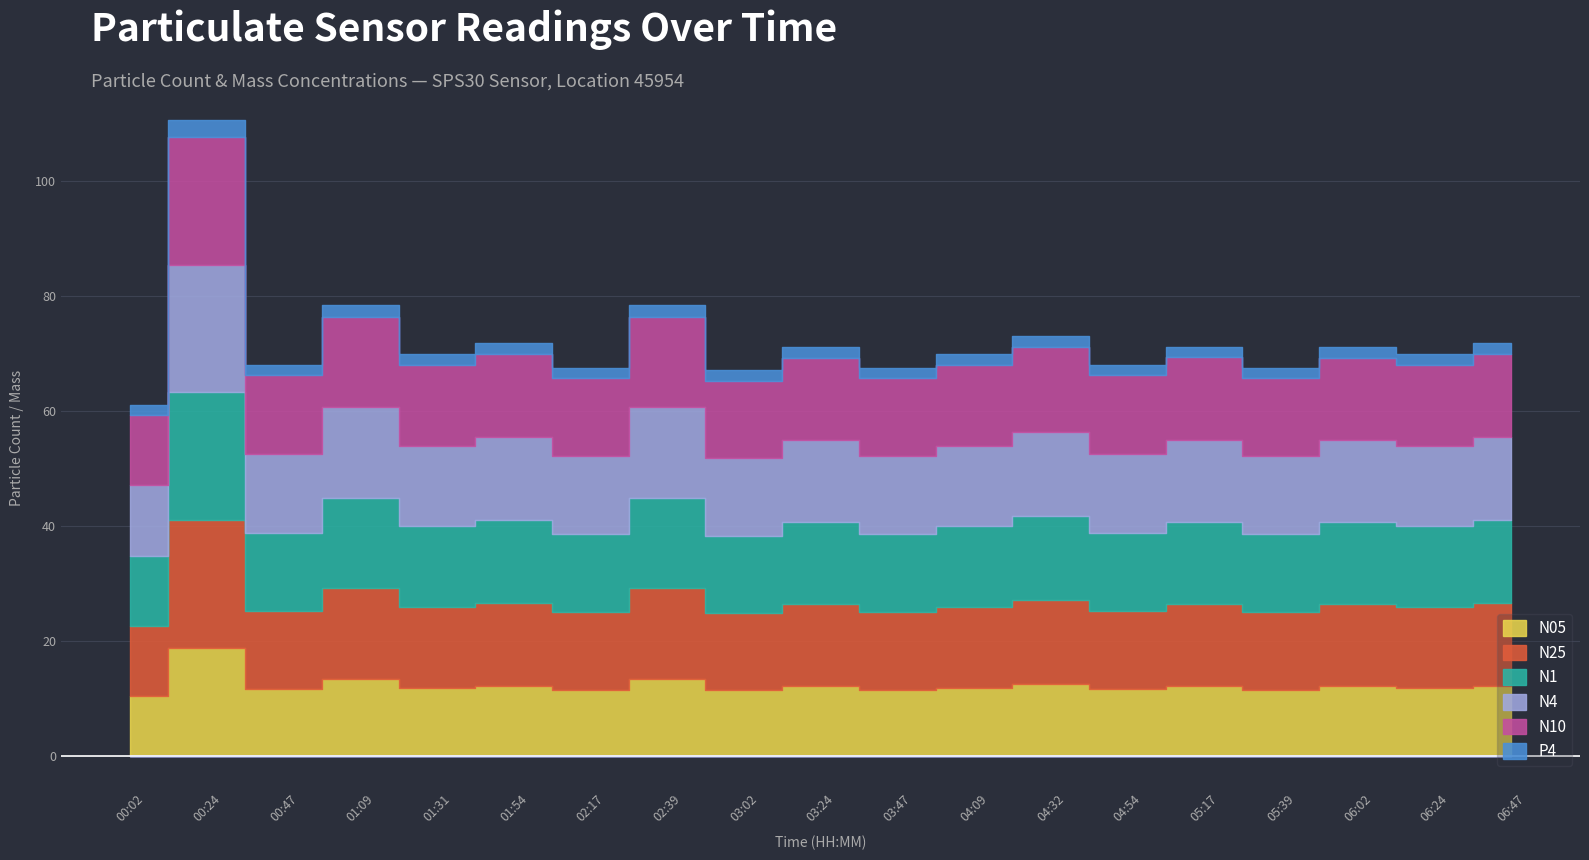

What is the total value across all series at 01:54?

71.8